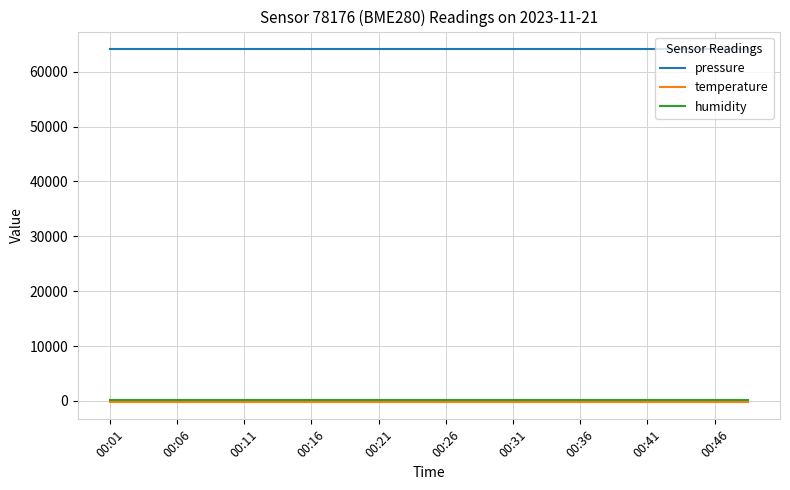

Which series has the largest total across all categories?

pressure